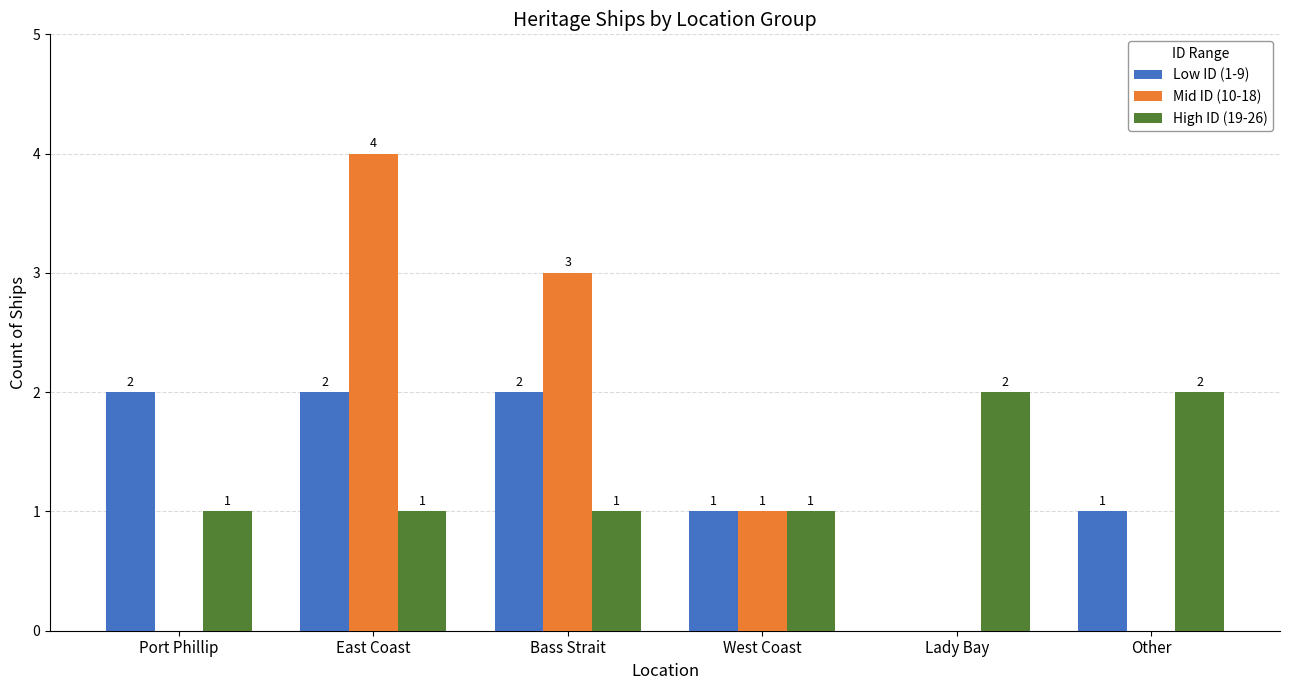

Is it true that Low ID (1-9) equals 2 at Port Phillip?

True